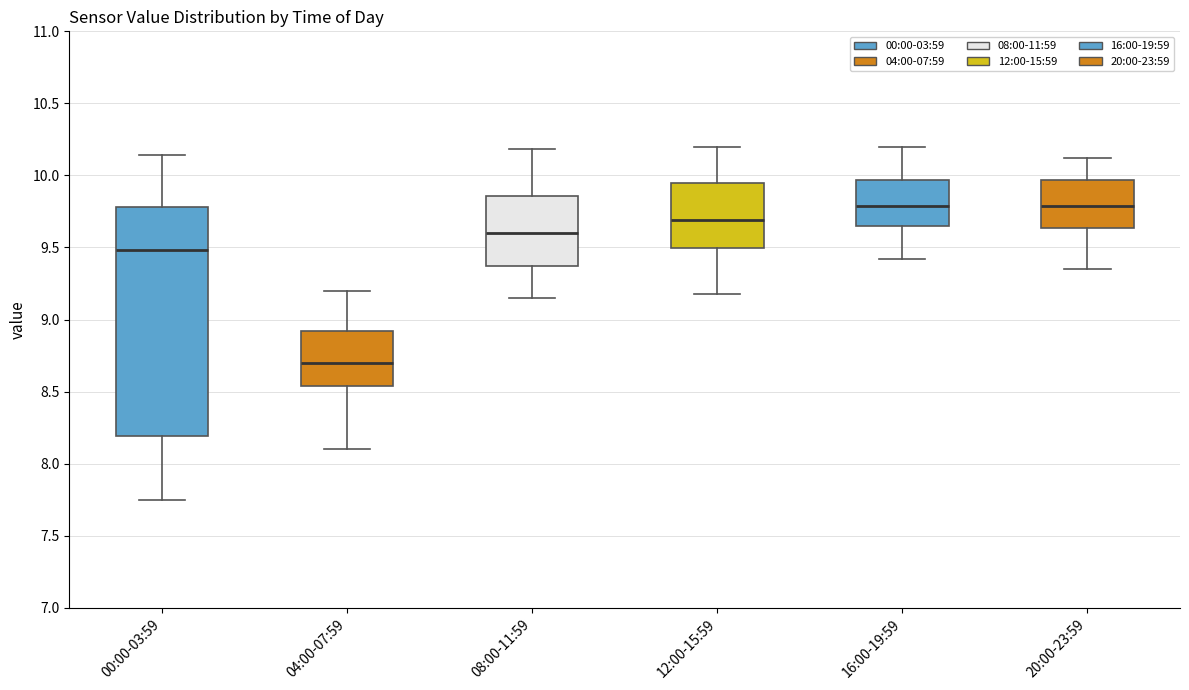

Where does the upper whisker of the box for 20:00-23:59 end on the y-axis? The values are not printed on the chart, so give them approximately, as read against the axis.

10.10